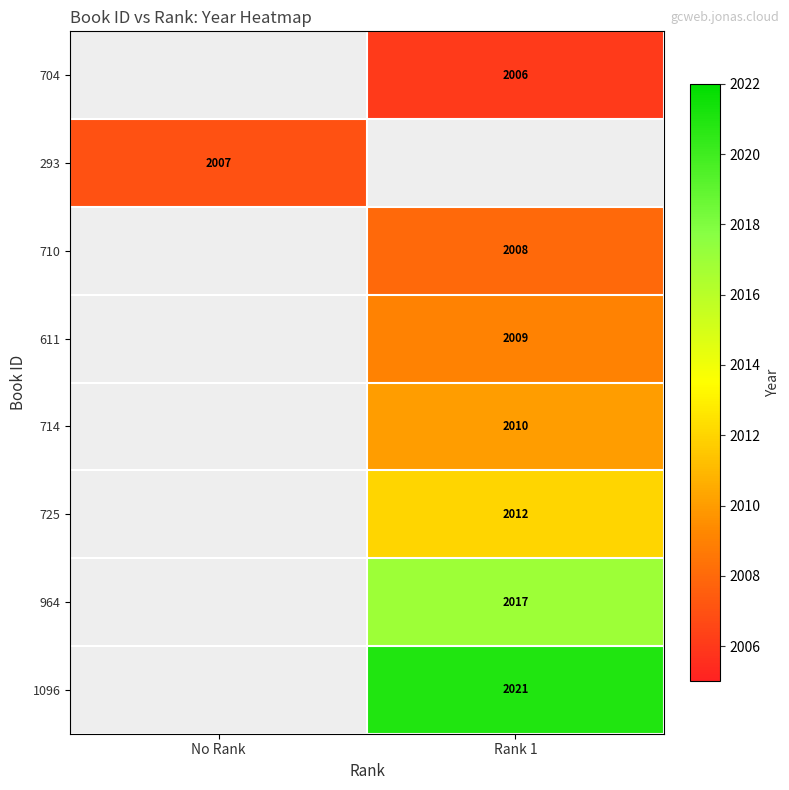

Which has a higher value, No Rank or Rank 1?

Rank 1